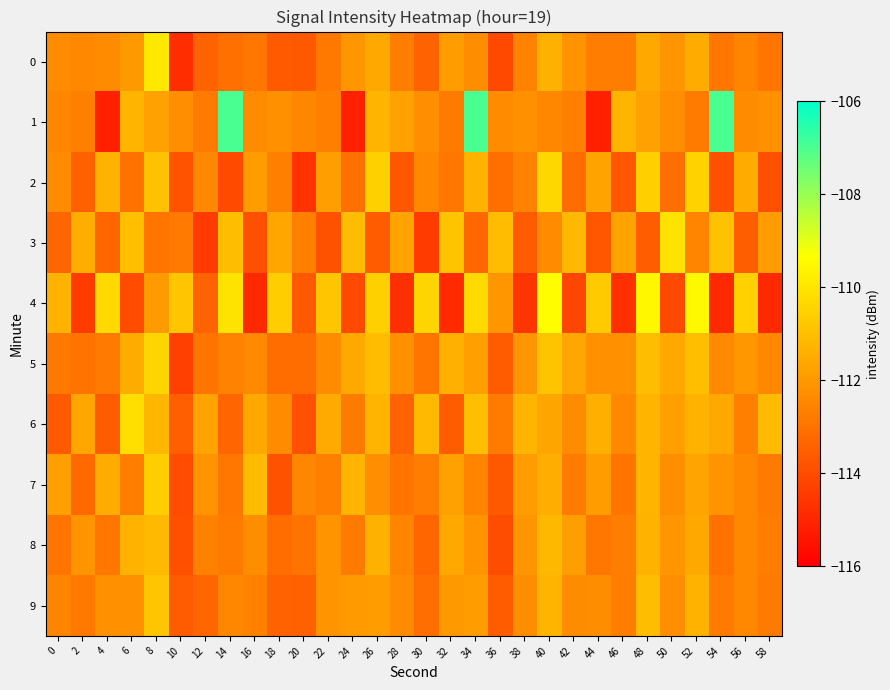

At which category is the sum across all series the highest?

8